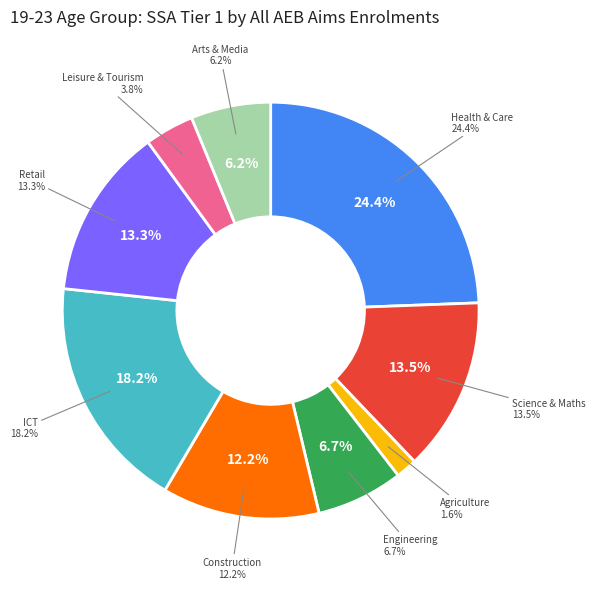

To the nearest percent, what is the difference between the largest and smallest slice percentages?

23%